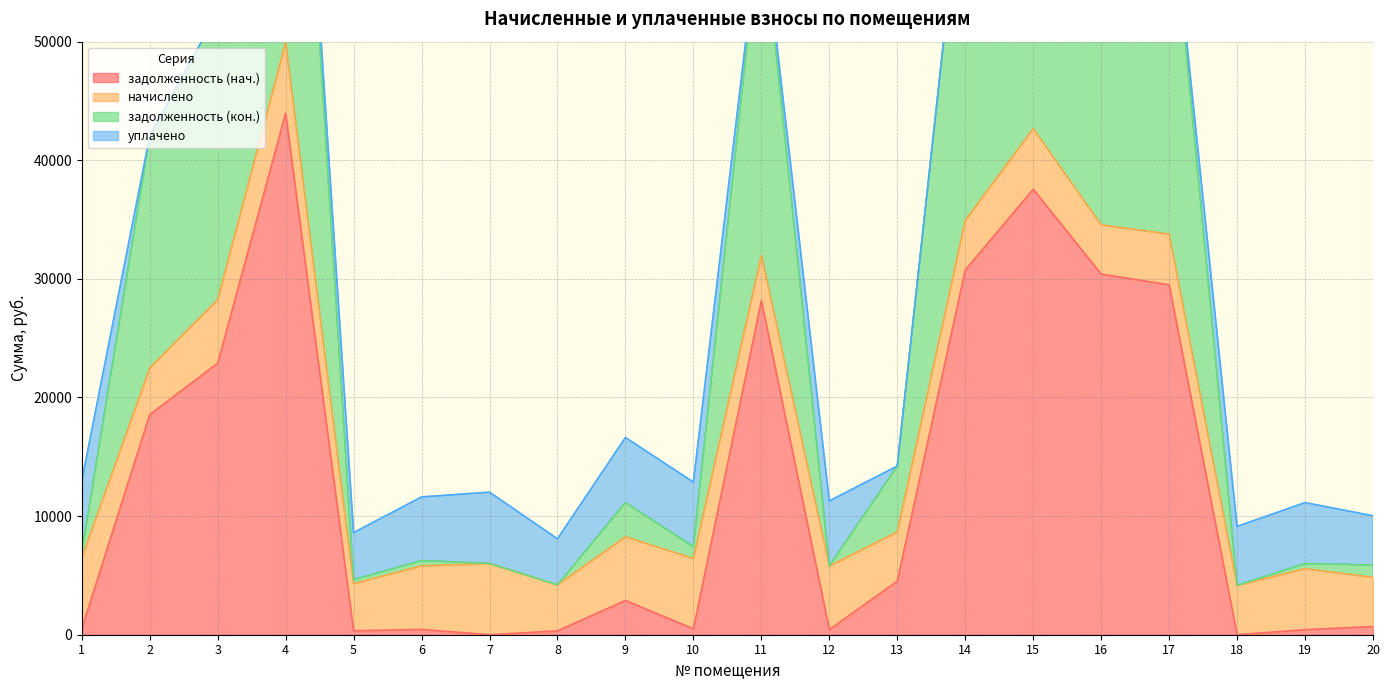

In задолженность (кон.), how many points are higher than both neighbors (excluding endpoints)?

6